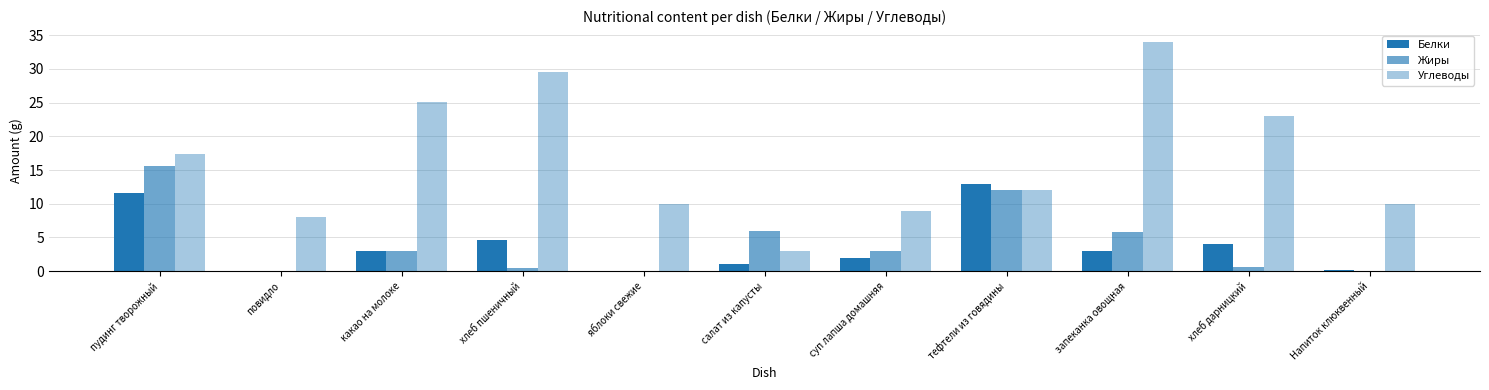

Are the bars grouped side by side (vs. stacked)?

Yes